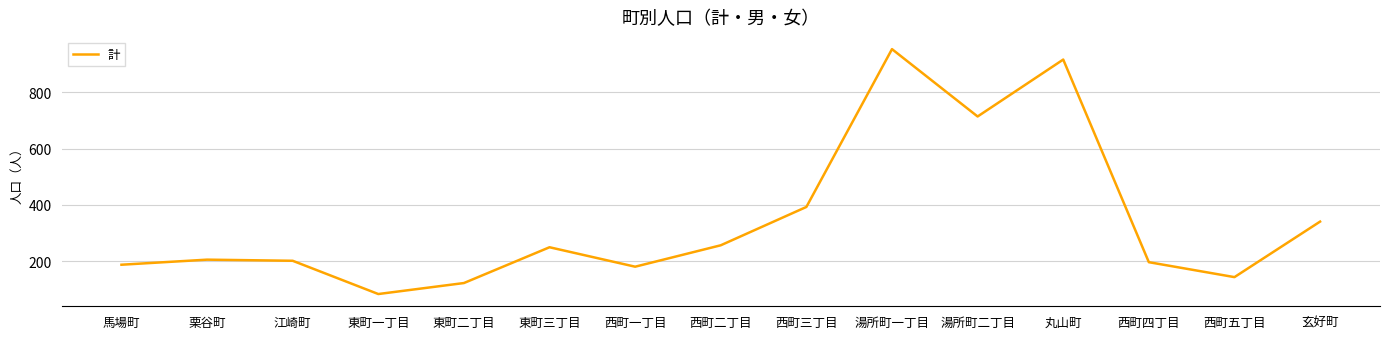

What is the change in value from 湯所町一丁目 to 湯所町二丁目?

-239